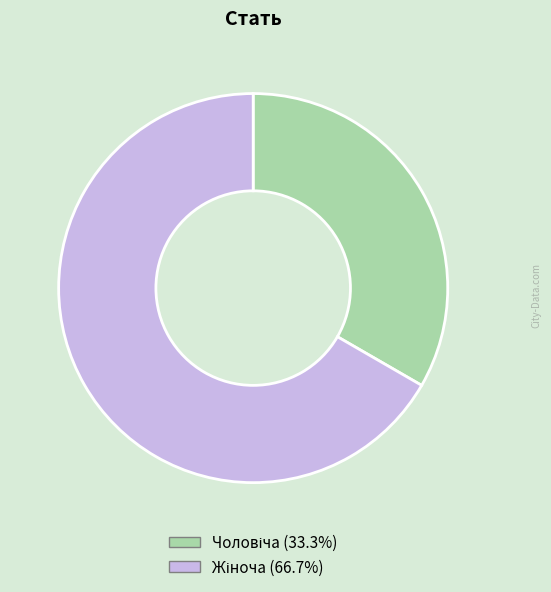

Is there a majority slice in this chart?

Yes